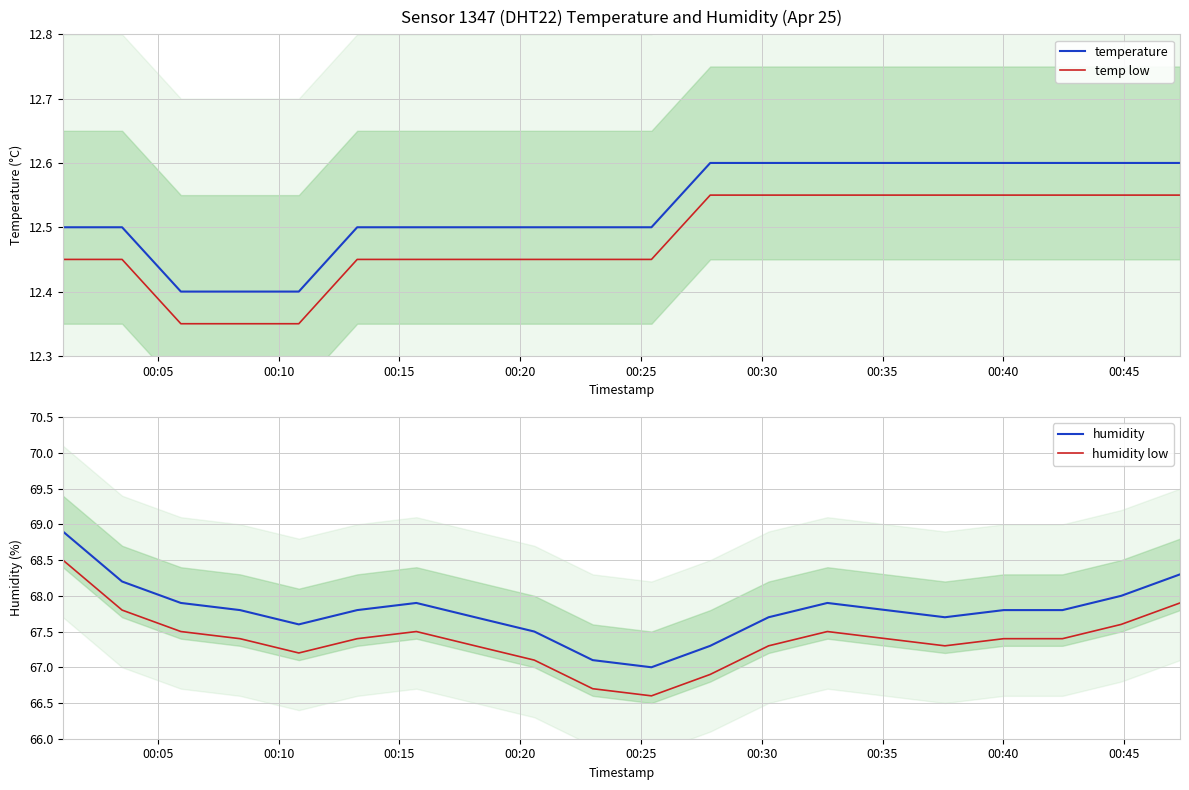

Which series has the widest spread of values?

humidity